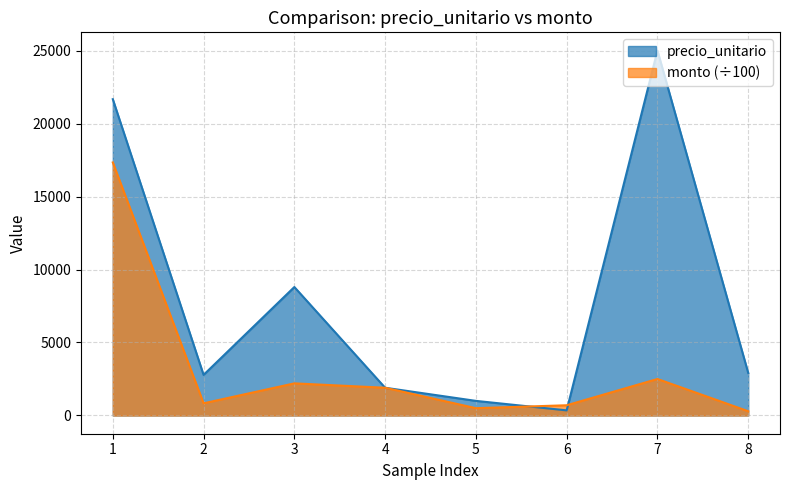

True or false: monto and precio_unitario intersect in this chart.

True